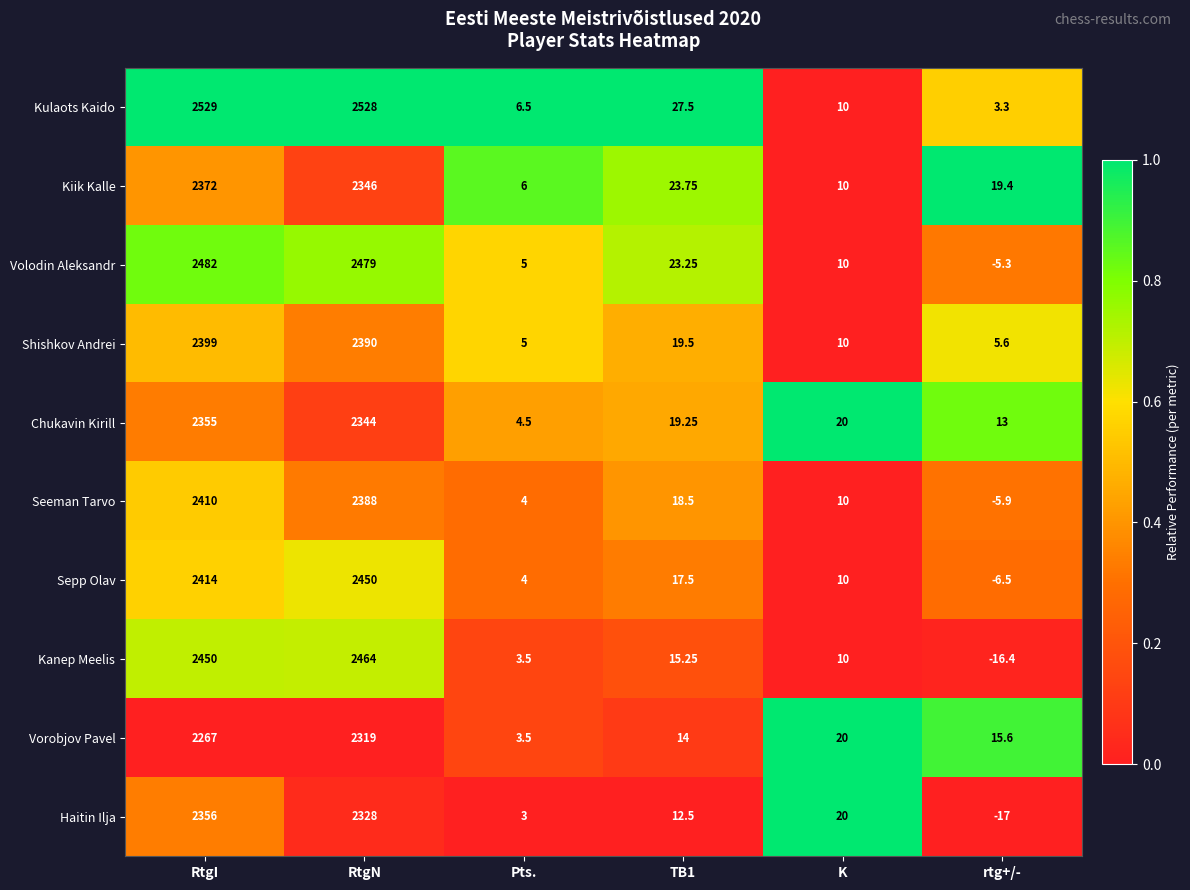

Where does the Kanep Meelis series first go above 15?

RtgI